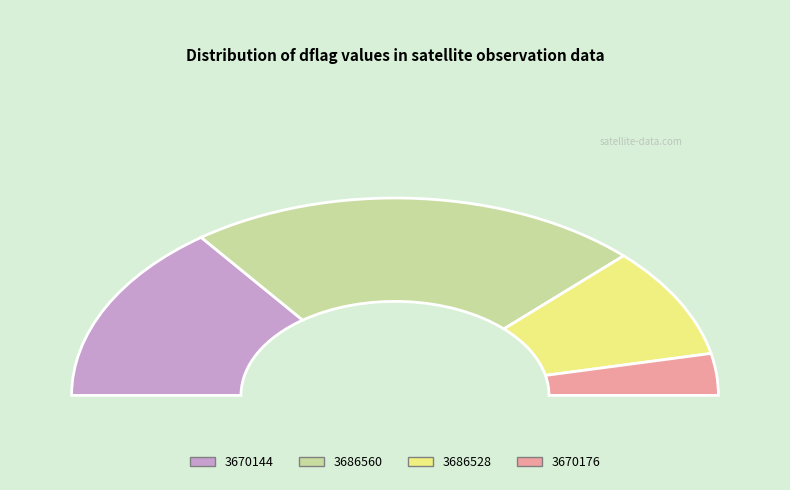

What is the change in value from 3670144 to 3670176?

+32